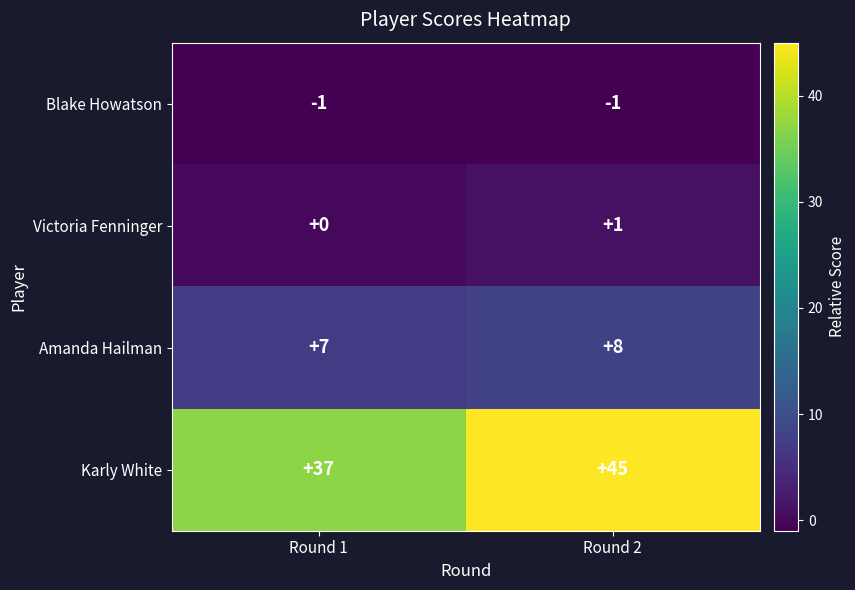

Count the number of categories in the chart.

2